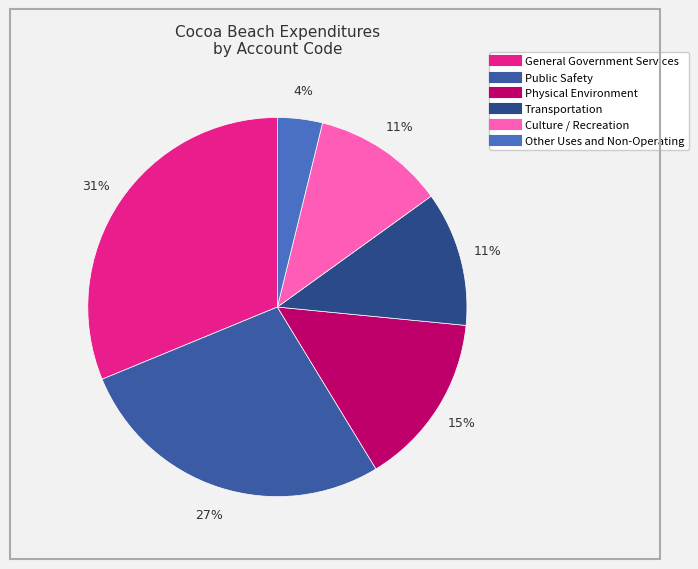

Combined, what portion of the pie is Other Uses and Non-Operating and Transportation?

15.3%